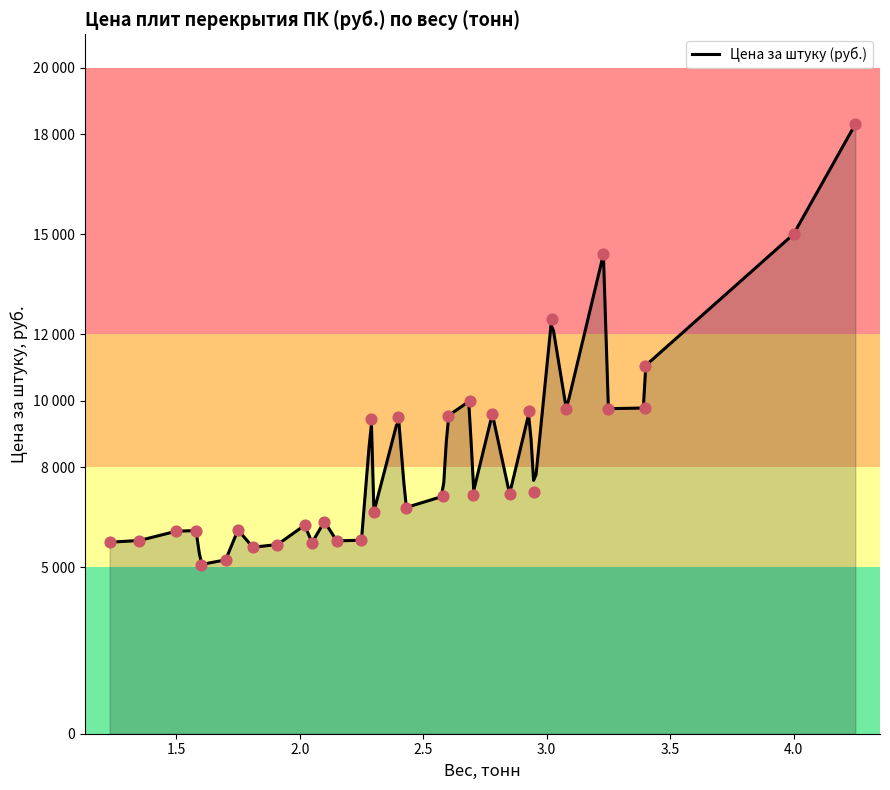

Which has a higher value, 11 or 16?

16